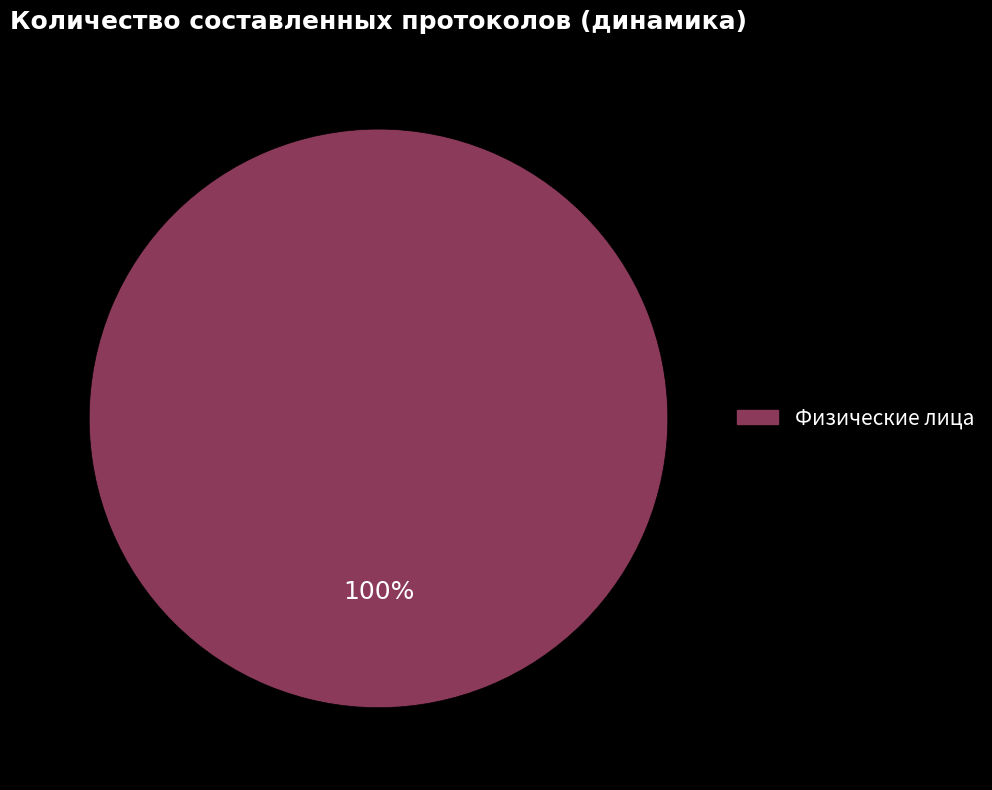

Does any single category account for the majority?

Yes